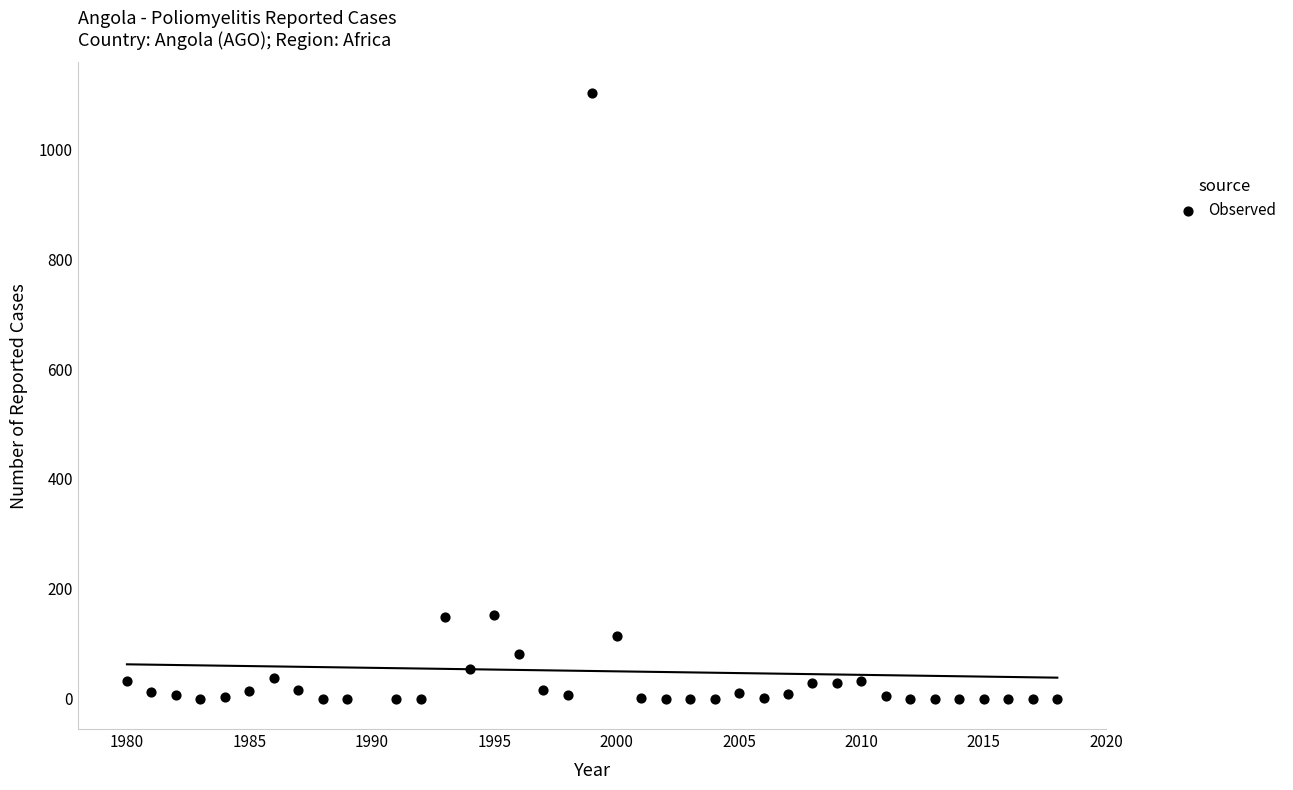

What is the range of X values (max minus min)?

38